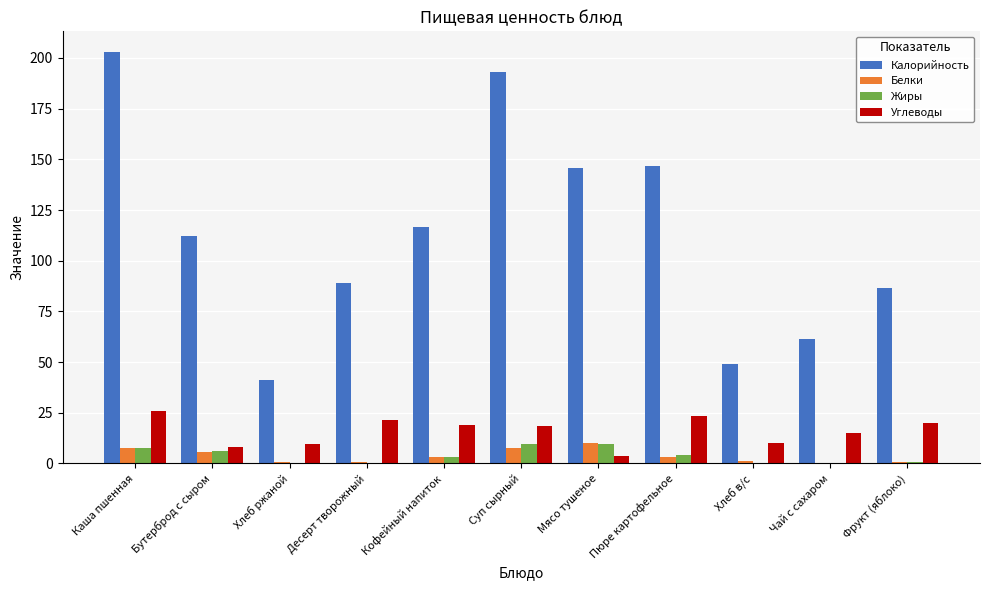

Is the value of Белки at Суп сырный greater than the value of Углеводы at Чай с сахаром?

No